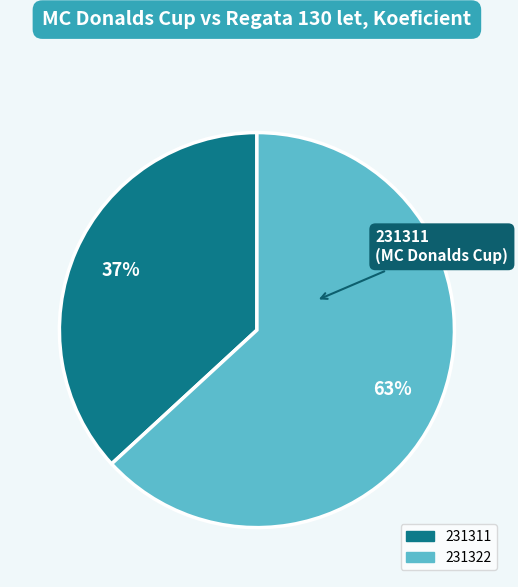

To the nearest percent, what is the difference between the largest and smallest slice percentages?

26%